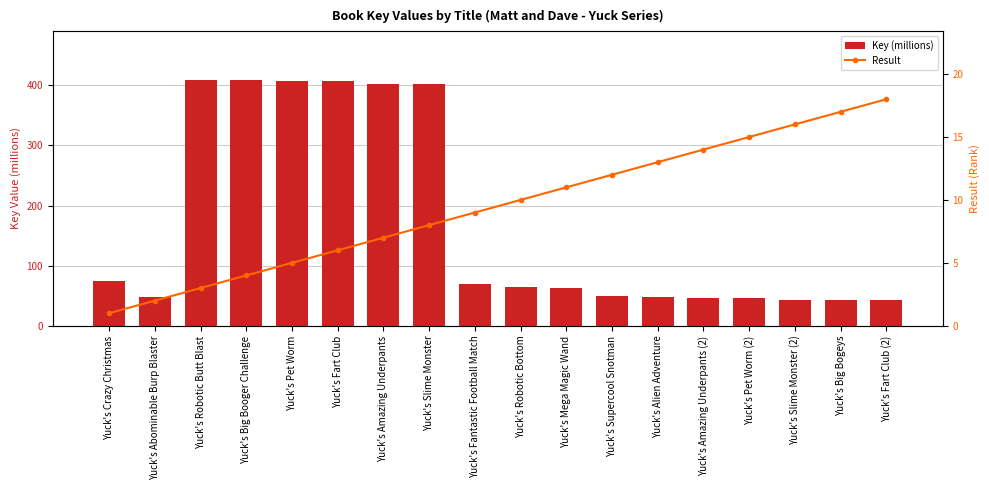

Where does the Result series first go above 10?

Yuck's Mega Magic Wand